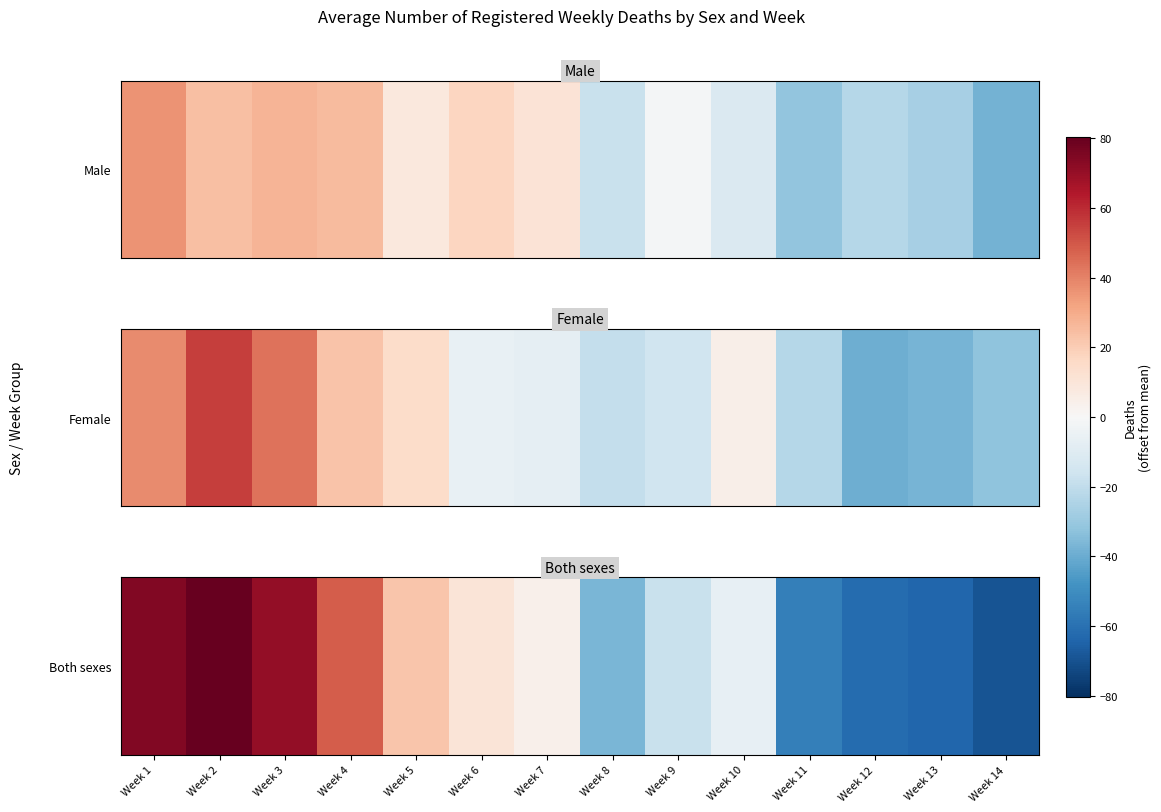

What is the change in value from Week 6 to Week 11?

-65.0